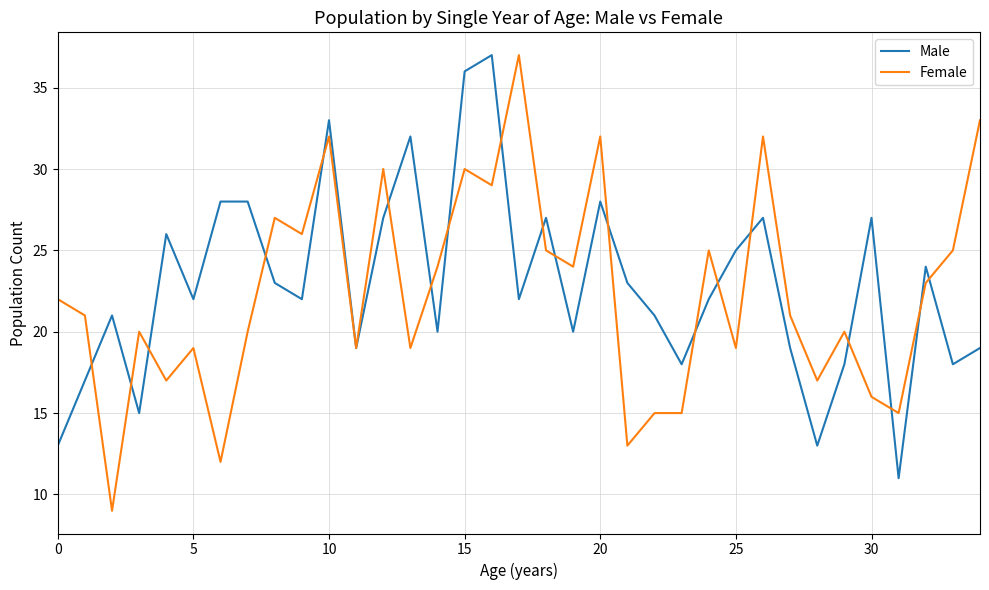

What is the lowest value of the Male series?

11